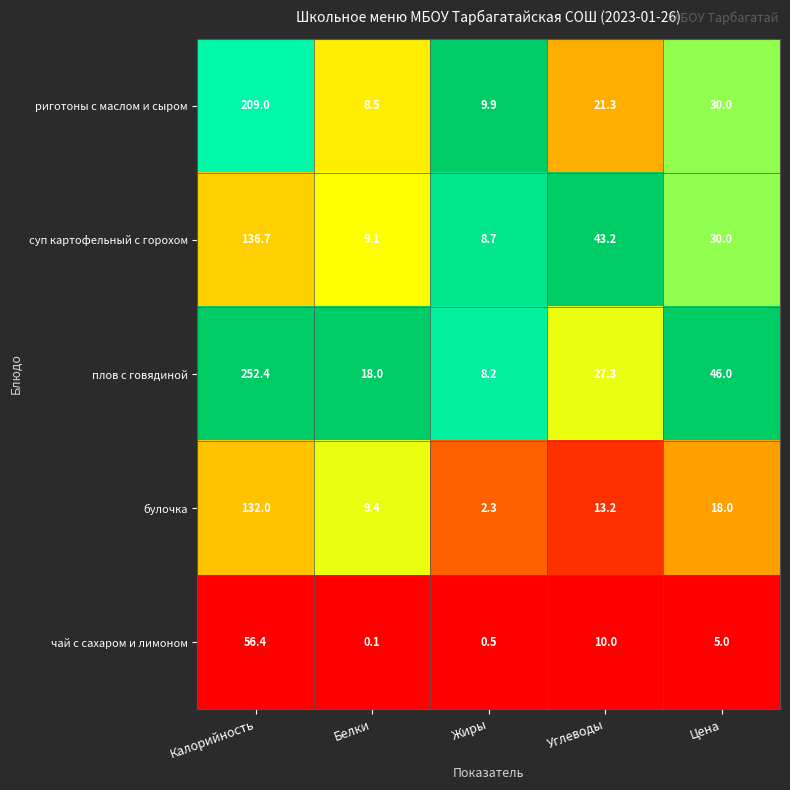

Rank the series by their maximum value, from highest to lowest.

плов с говядиной, риготоны с маслом и сыром, суп картофельный с горохом, булочка, чай с сахаром и лимоном